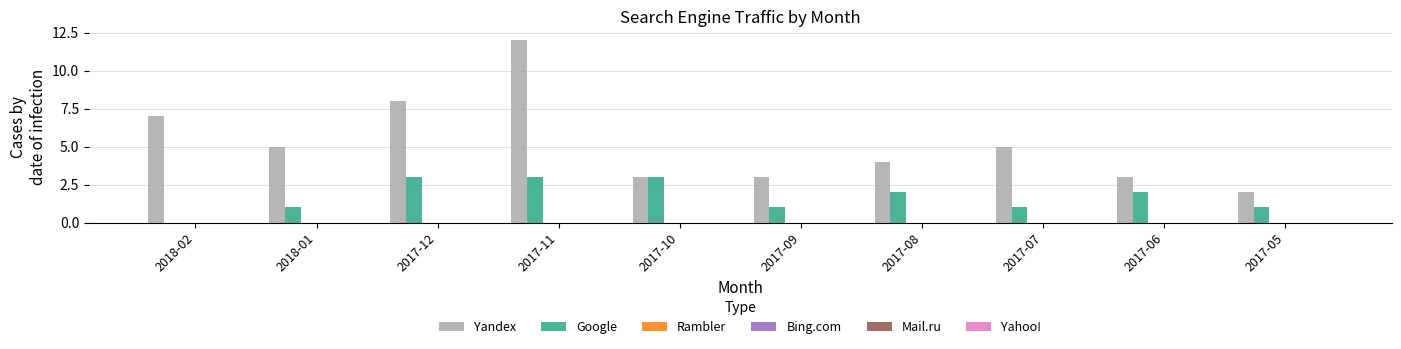

Which series has the largest total across all categories?

Yandex